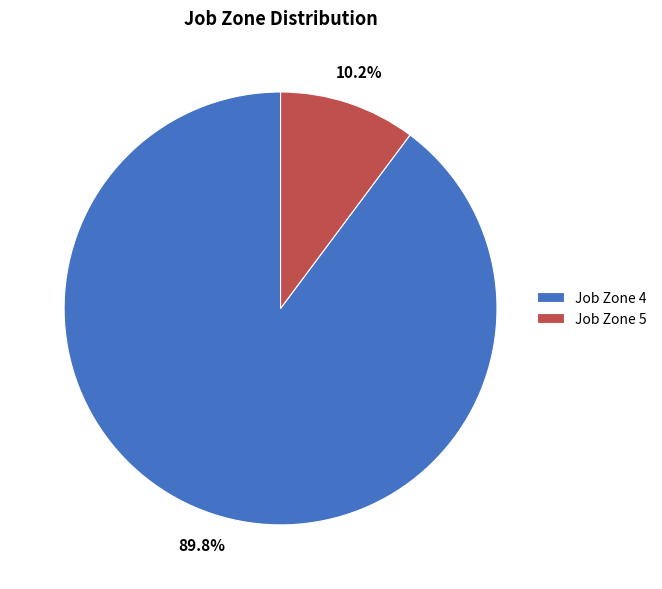

Which slice represents more than half of the pie?

Job Zone 4